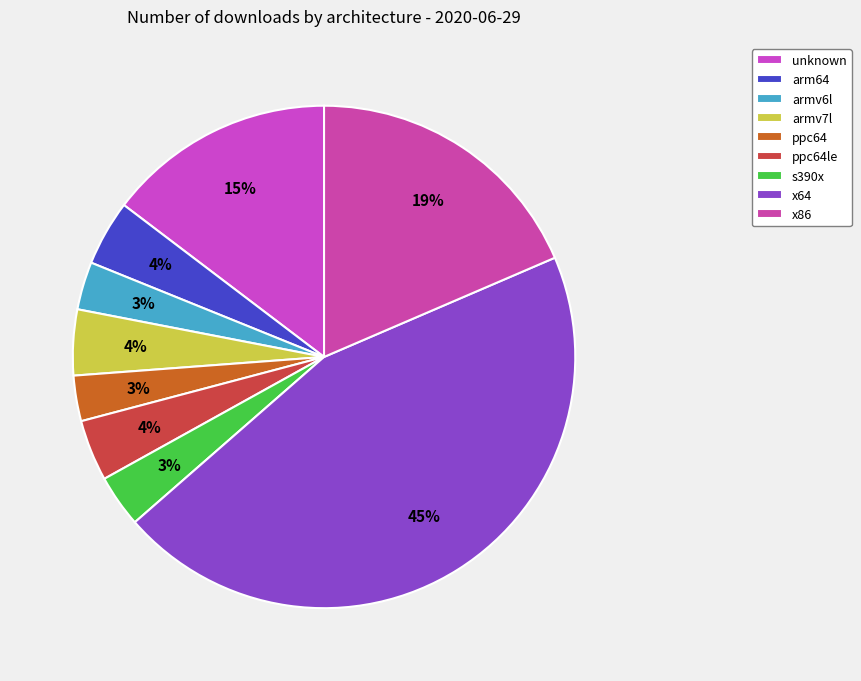

What is the change in value from x64 to x86?

-10879